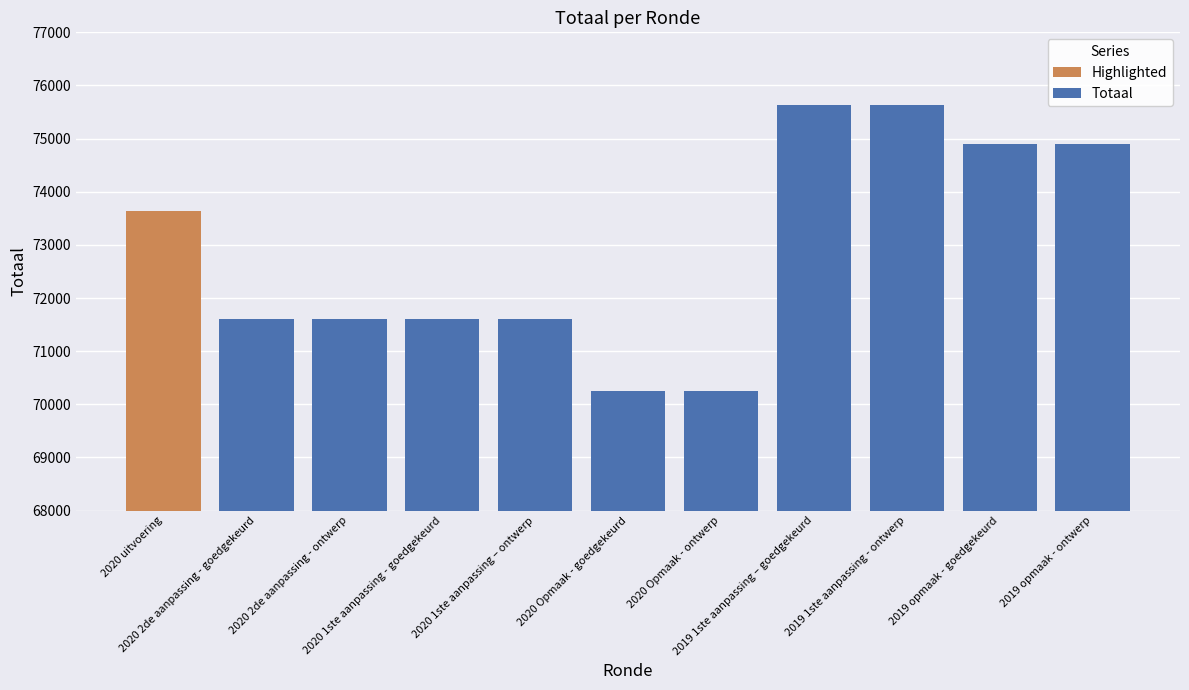

What is the average value of the Totaal series?

72805